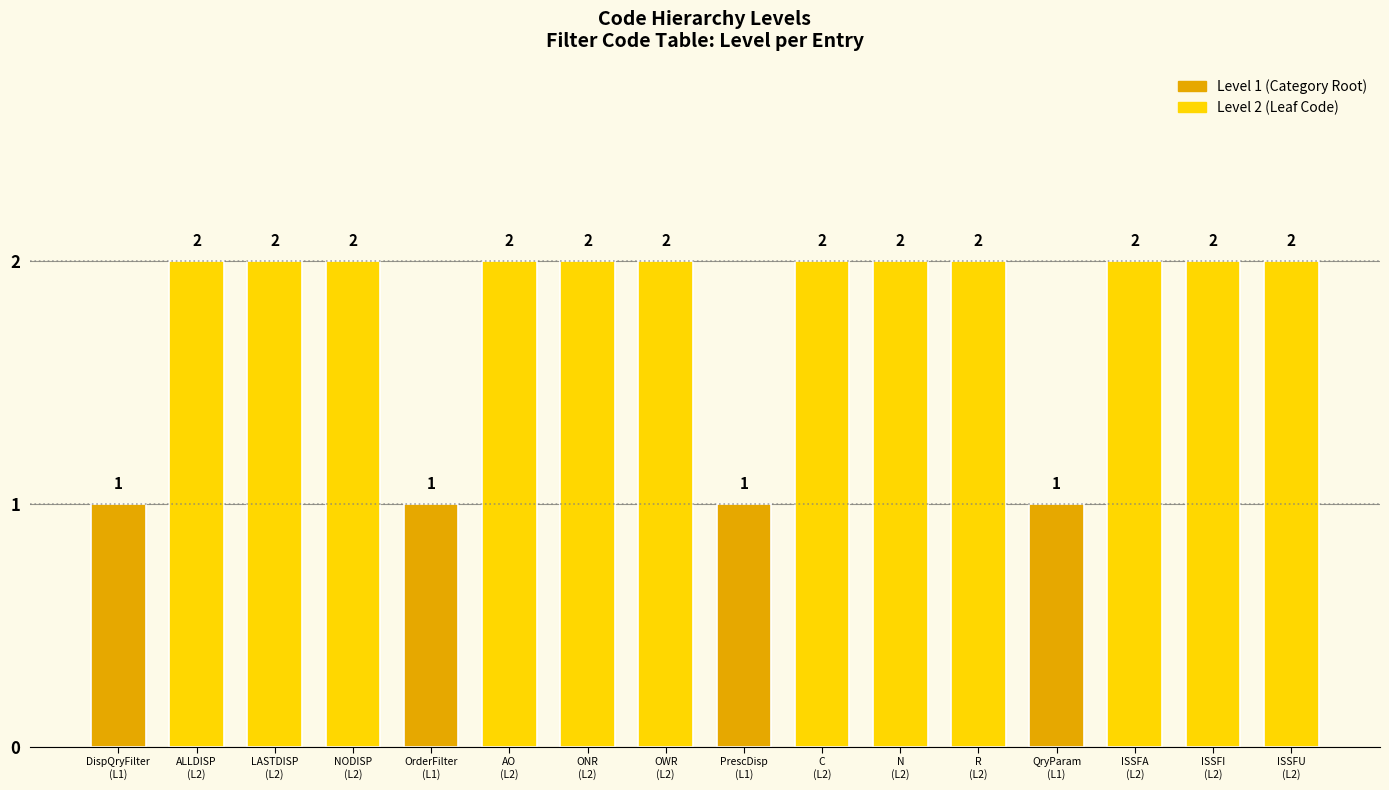

What is the sum of all values?

28